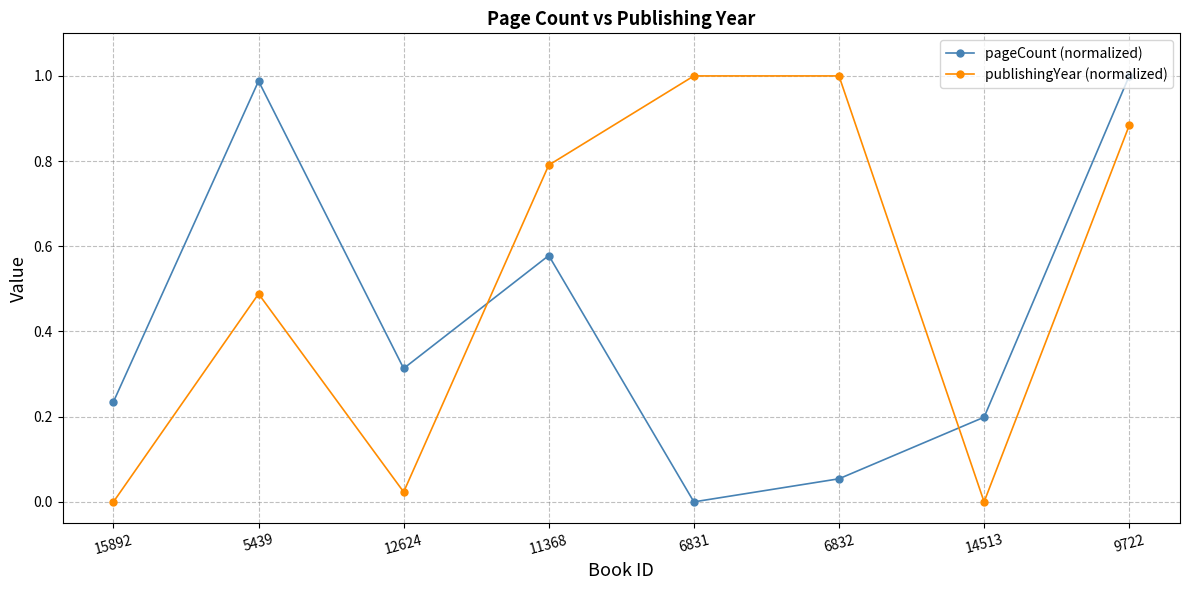

What is the label of the 3rd point from the left?

12624